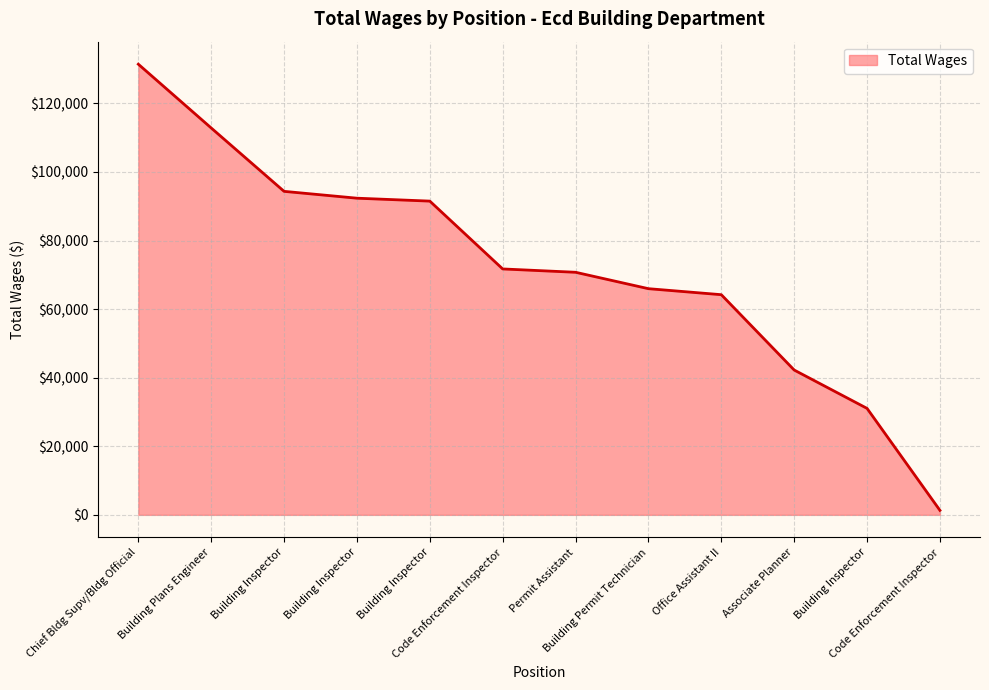

Is this an area chart (filled region under the line)?

Yes